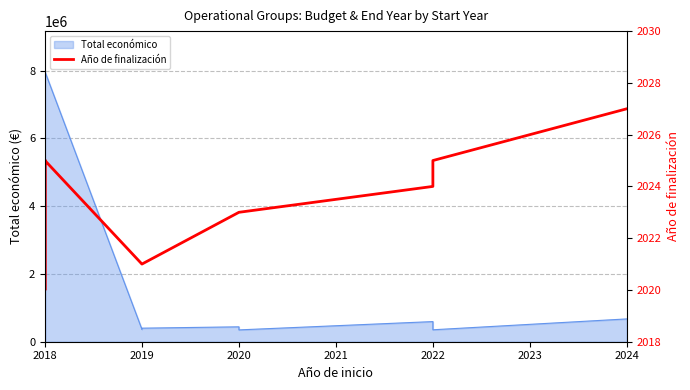

Does the chart have visible grid lines?

Yes